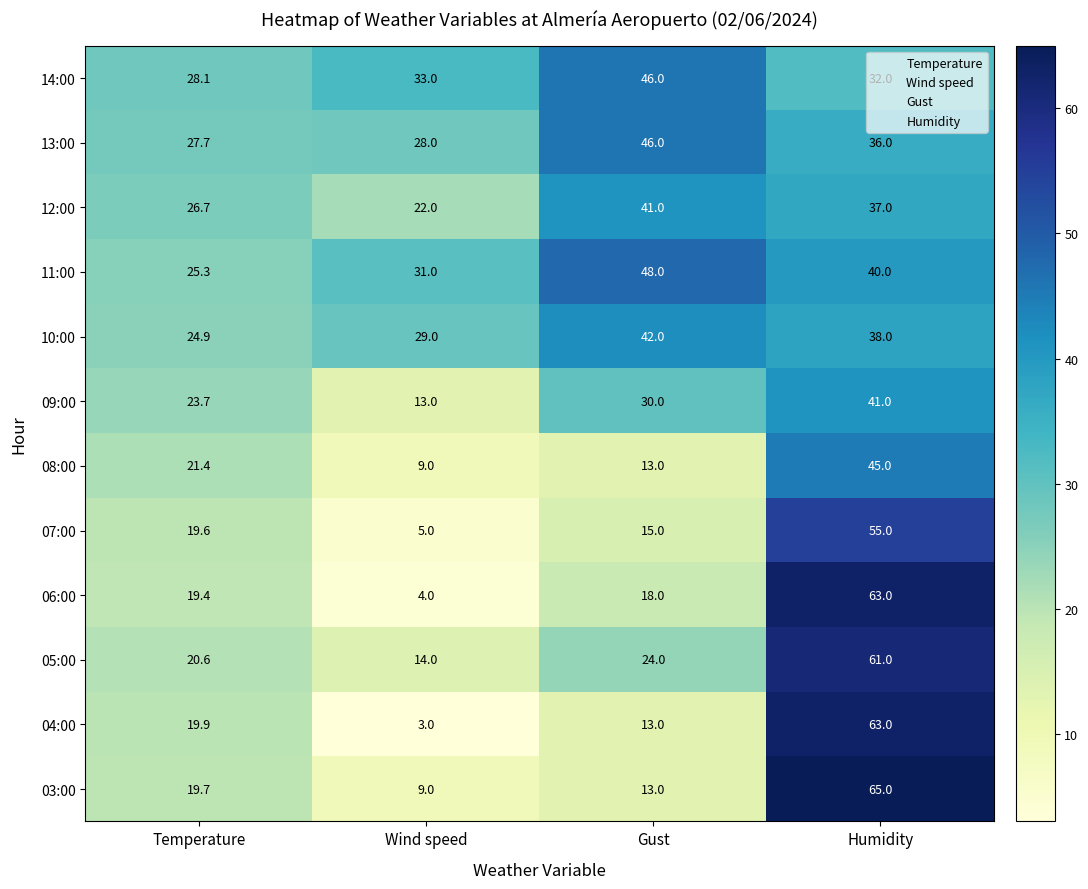

What is the total value across all series at Humidity?

576.0